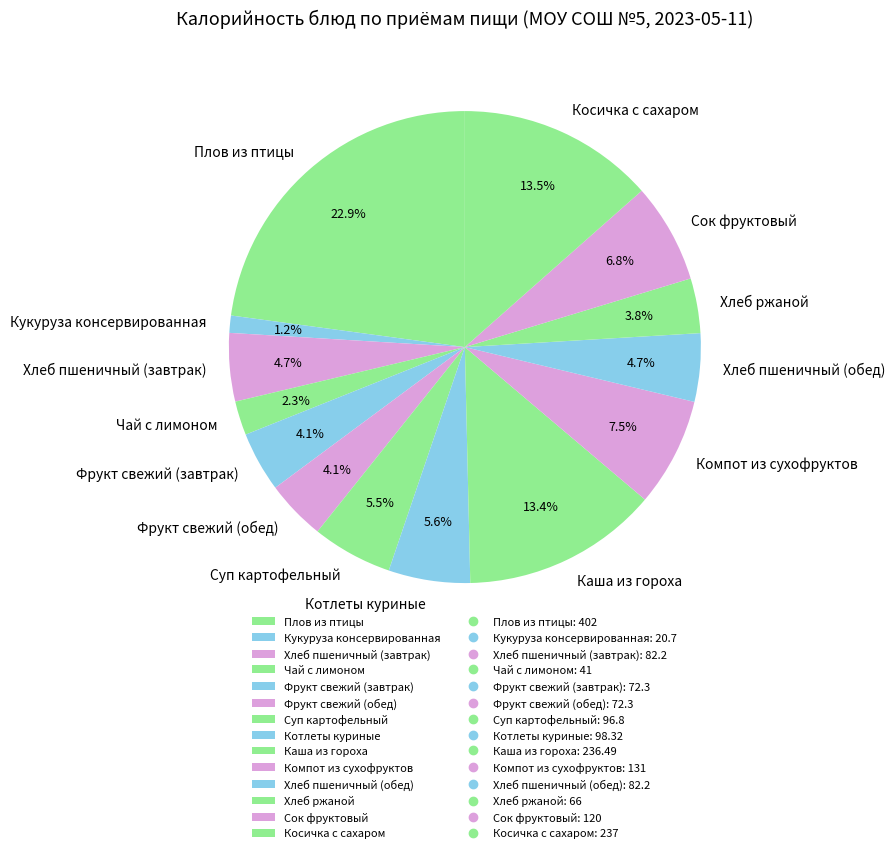

Count the number of slices in the pie.

14